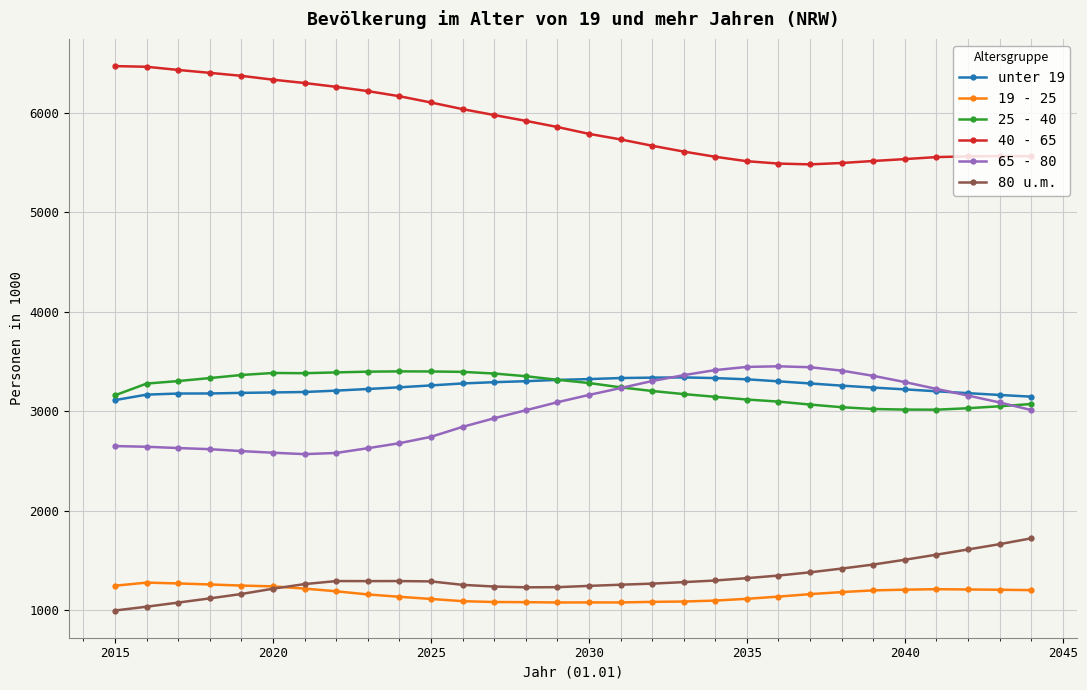

What is the value of the 19 - 25 point at the 6th from the left?

1240.0